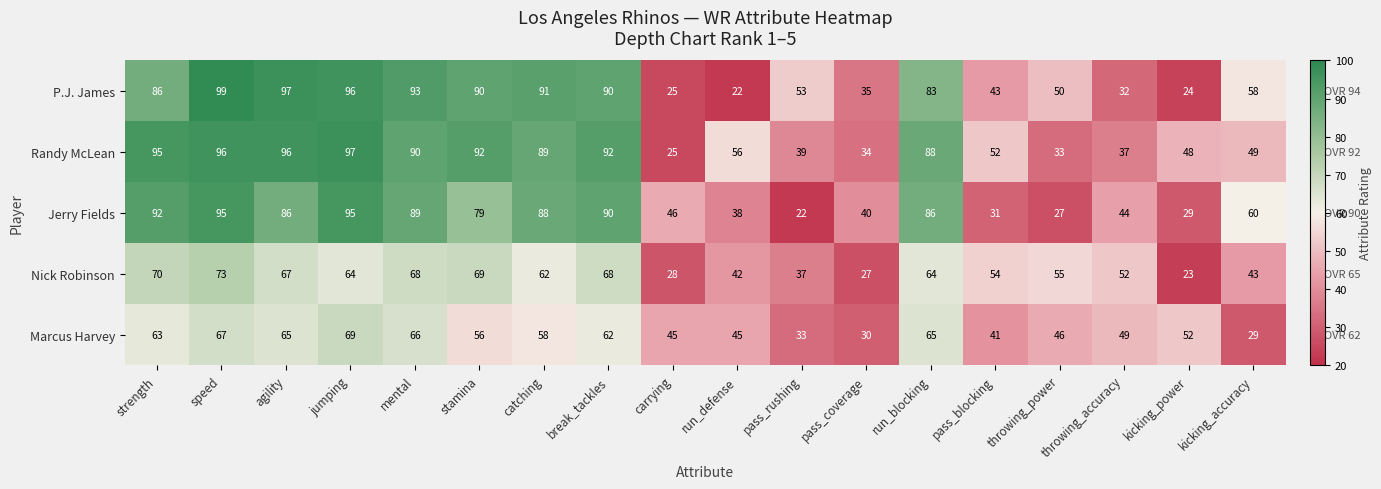

Is it true that P.J. James equals 93 at mental?

True